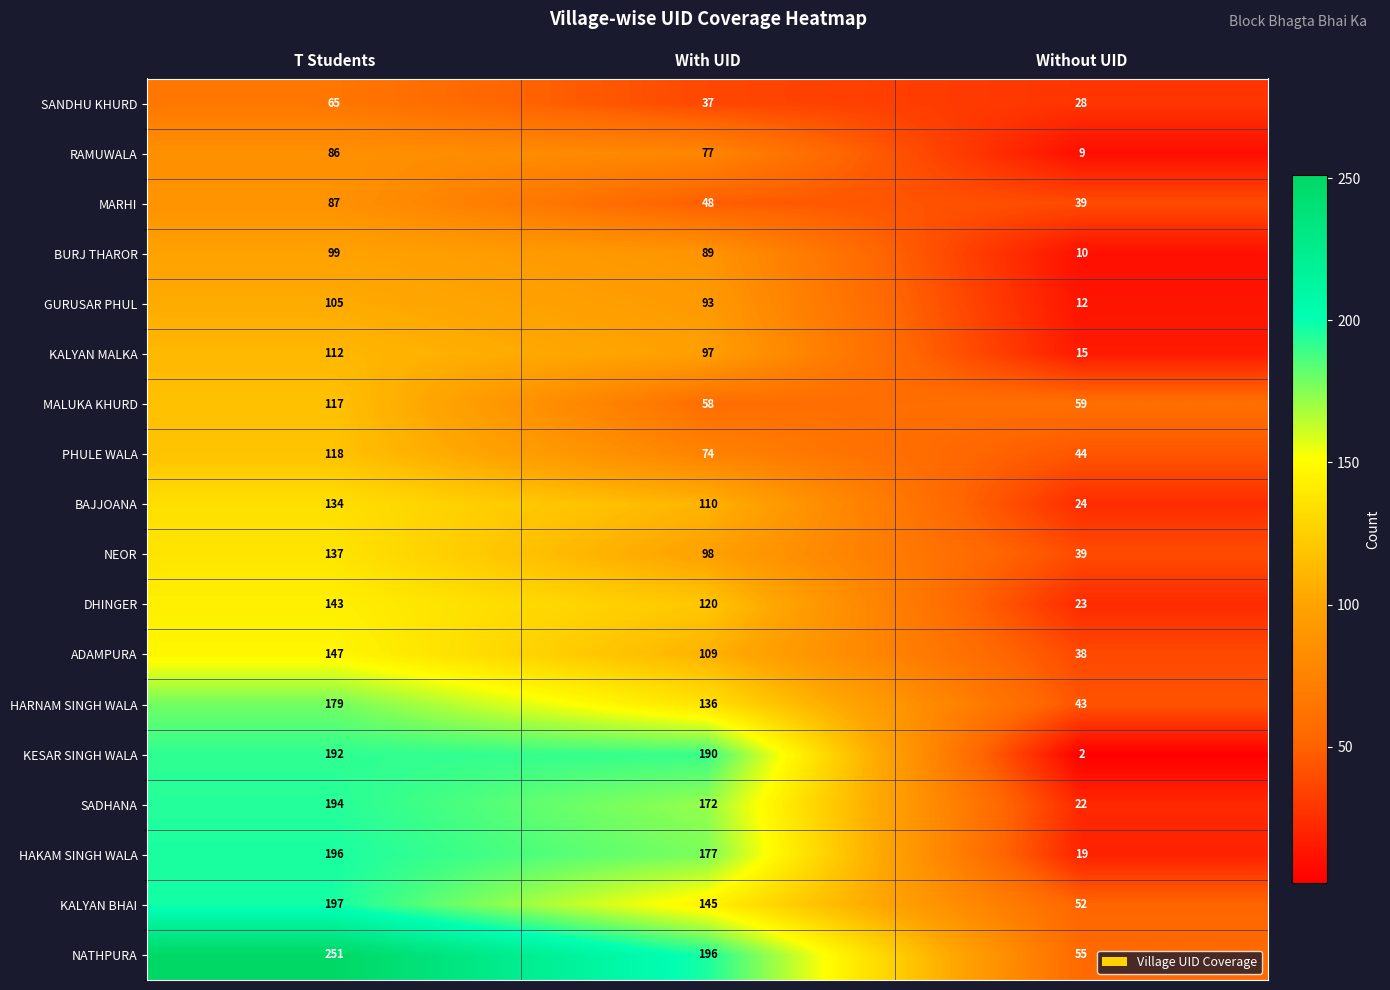

At which category is the sum across all series the highest?

T Students